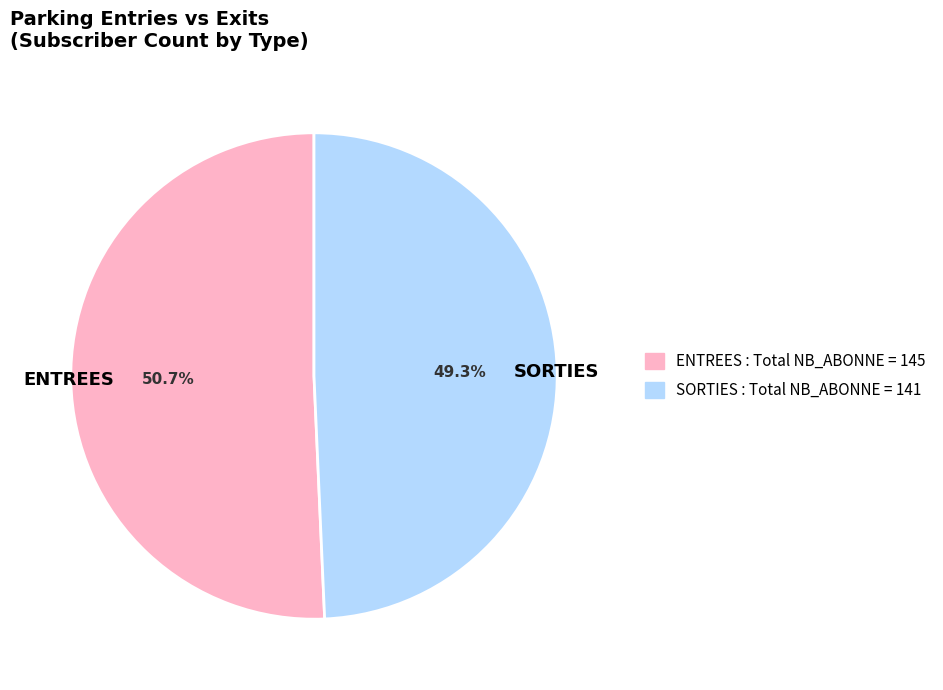

Which slice is the smallest?

SORTIES